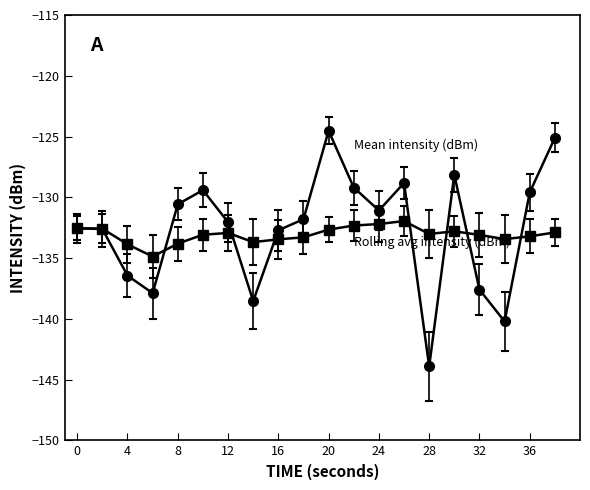

What is the smallest value displayed?

-143.9